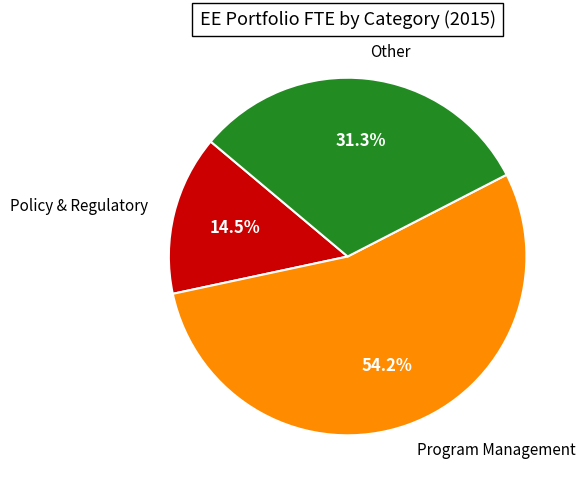

Count the number of slices in the pie.

3